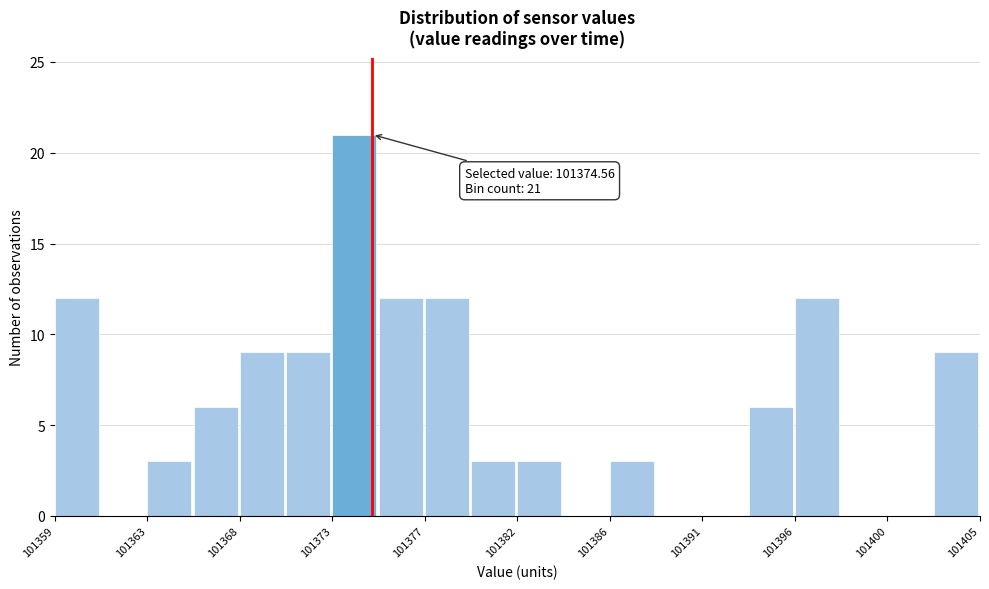

Which range on the x-axis has the tallest bar?

101372.5 to 101375.0